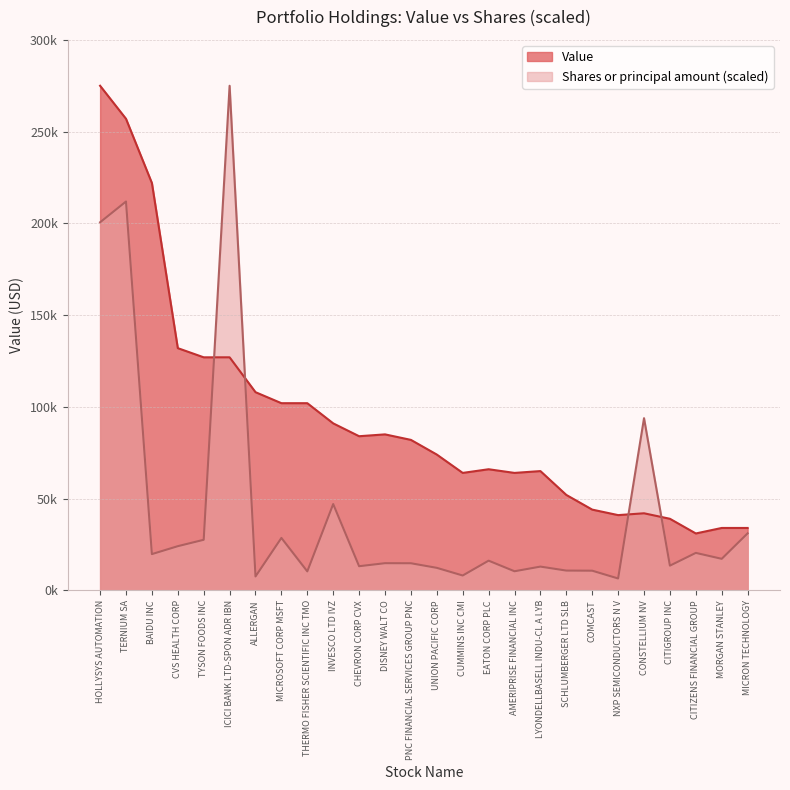

Read the Value value at CUMMINS INC CMI.

64000.0